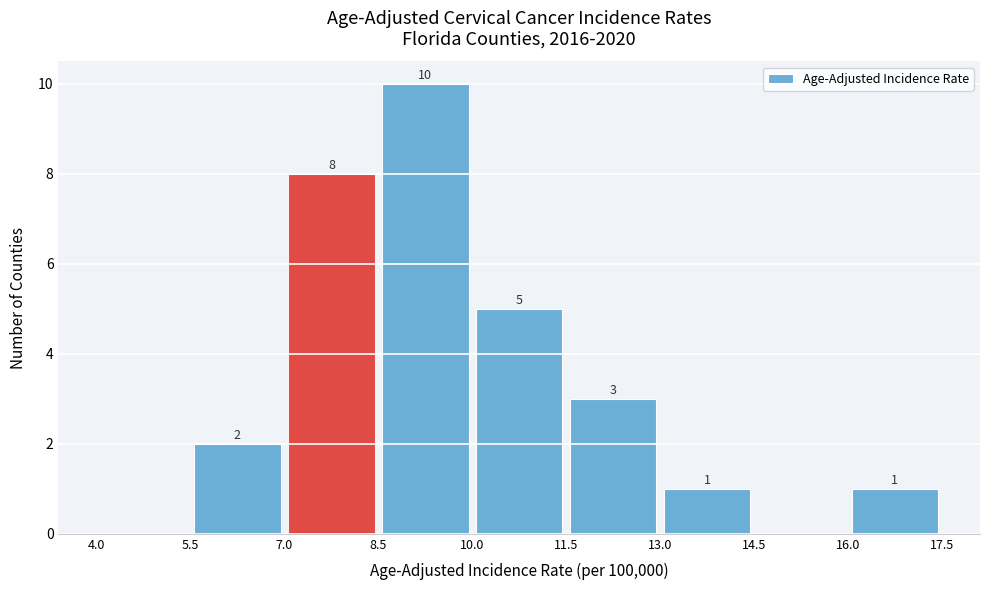

Which range on the x-axis has the tallest bar?

8.5 to 10.0